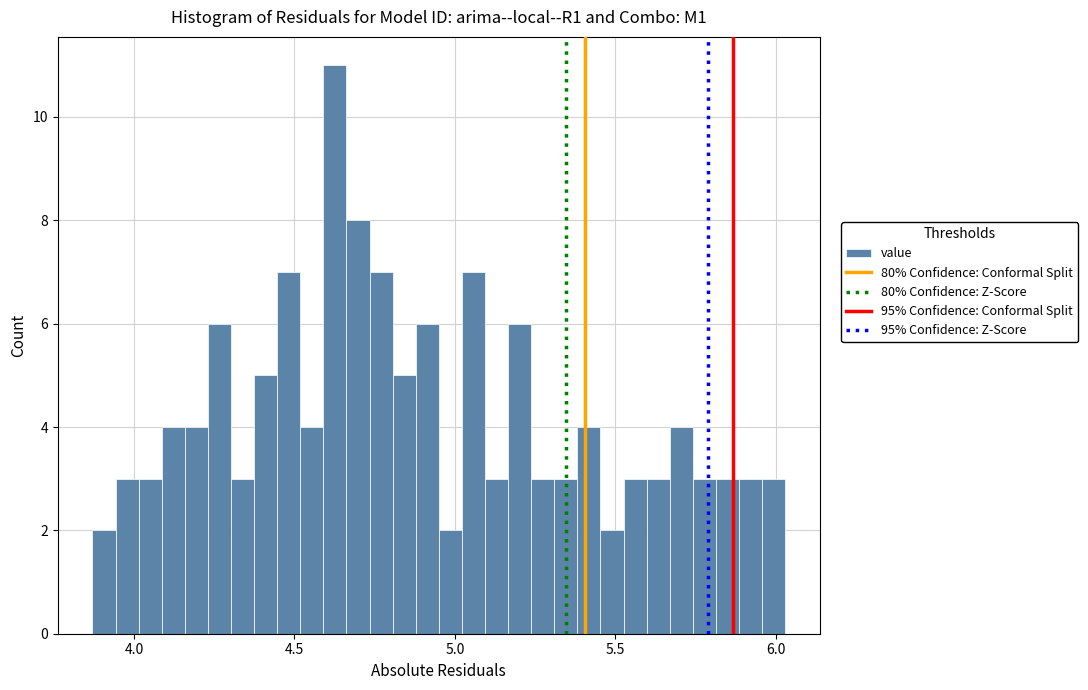

Read against the x-axis, roughly where is the centre of the tallest bar?

4.65